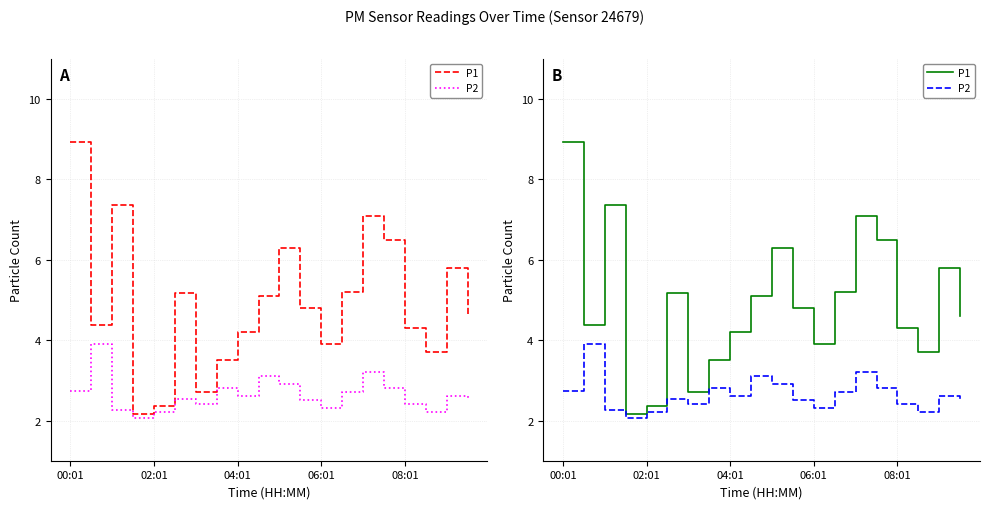

True or false: P1 and P2 cross at least once.

False